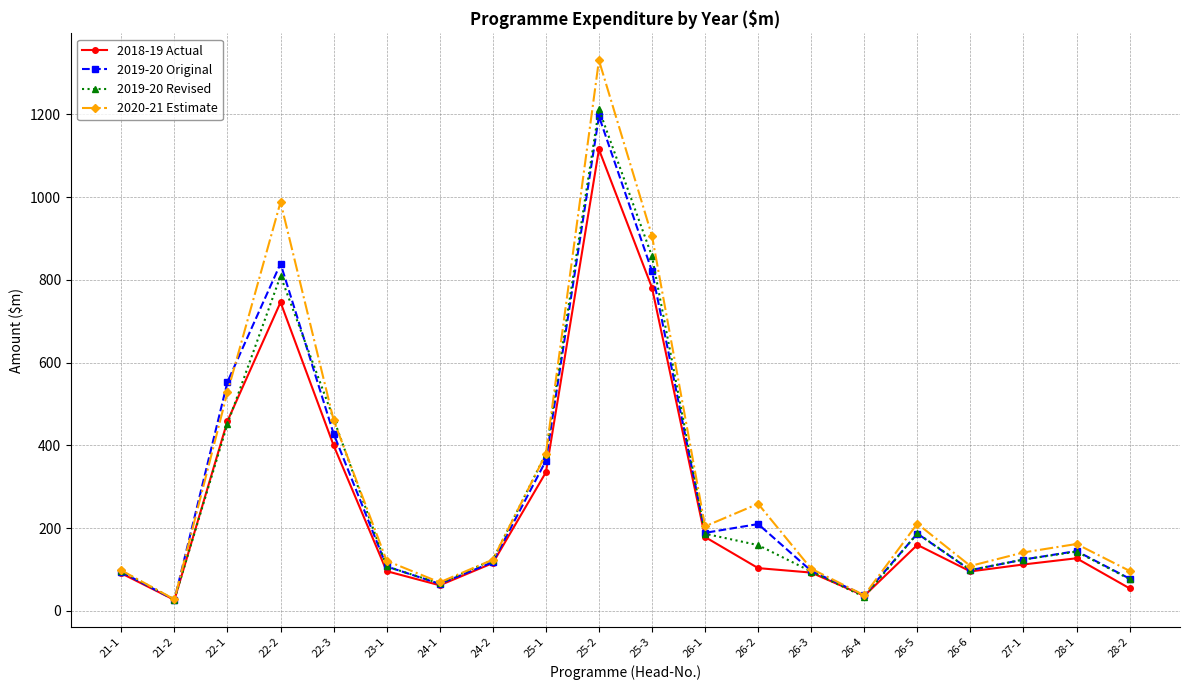

True or false: 2018-19 Actual has more than 1 points higher than both neighbors.

True